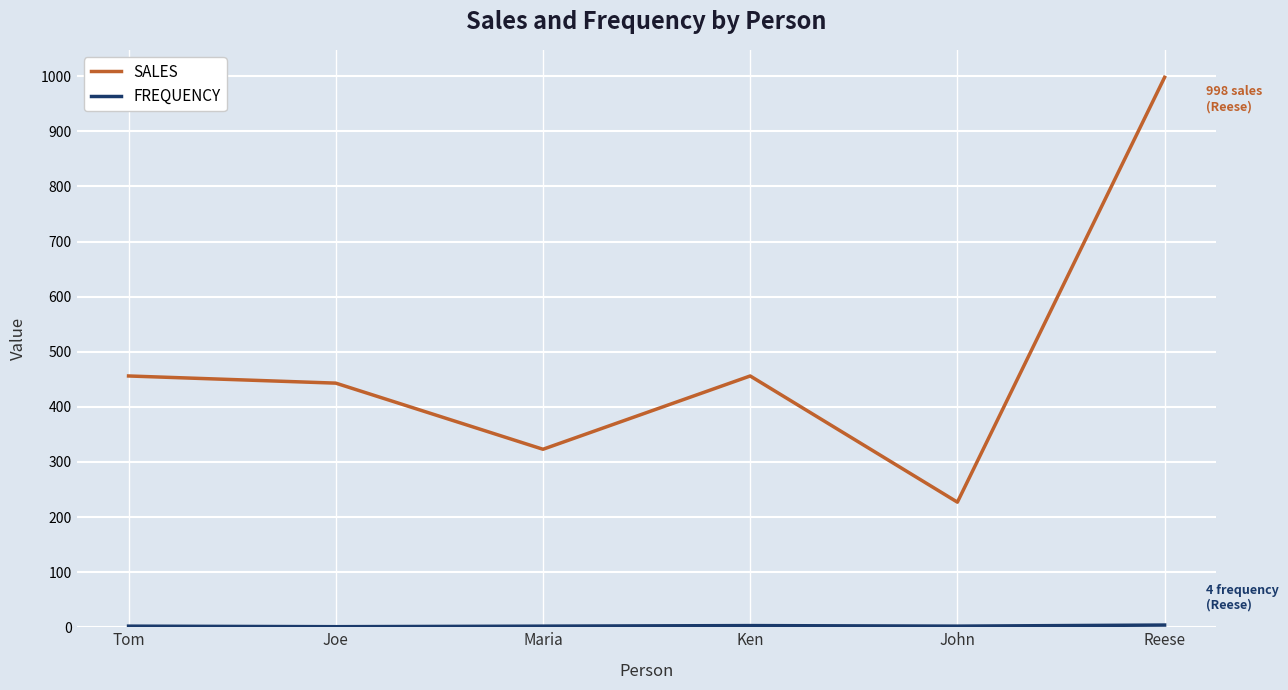

At which label does SALES reach its peak?

Reese